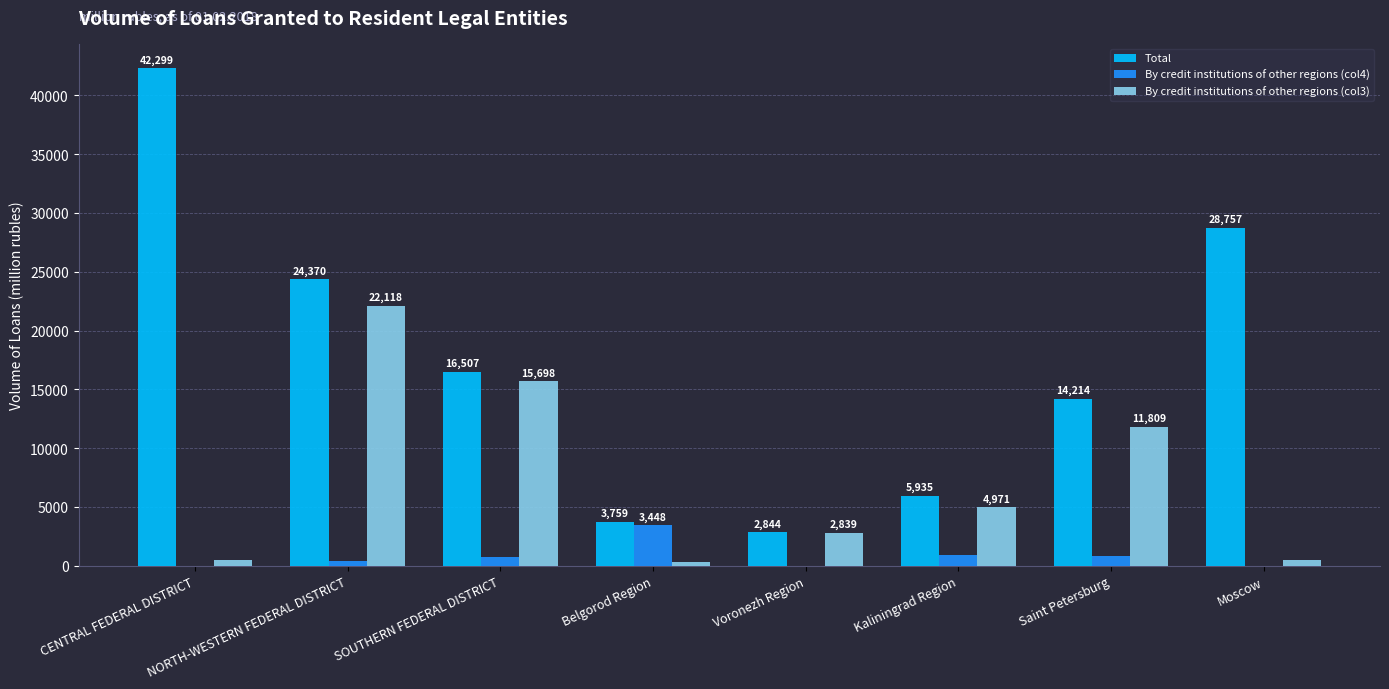

The Total series shows 24370 at NORTH-WESTERN FEDERAL DISTRICT. True or false?

True